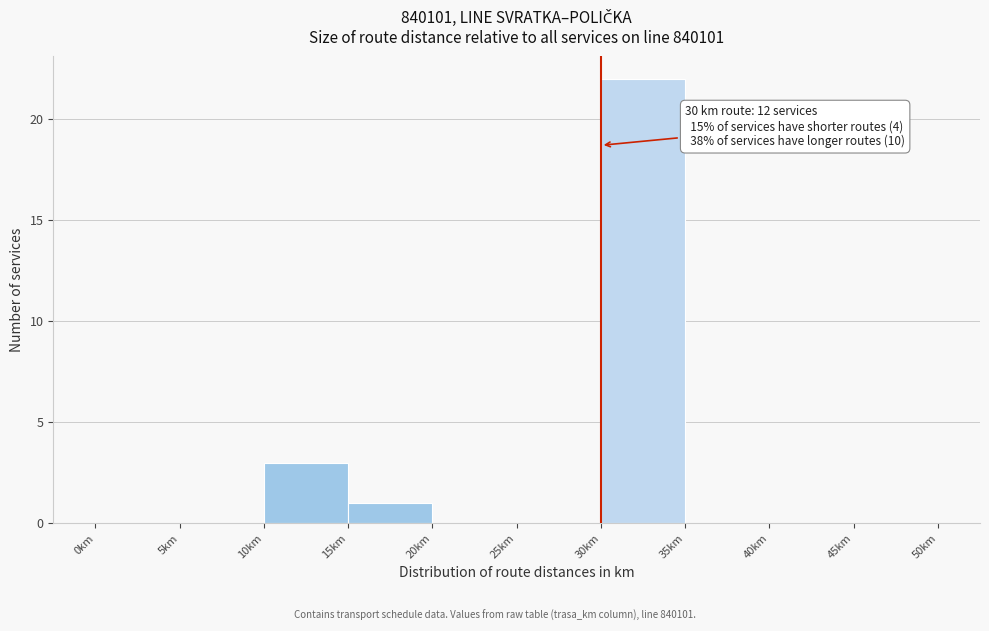

Which range on the x-axis has the tallest bar?

30 to 35